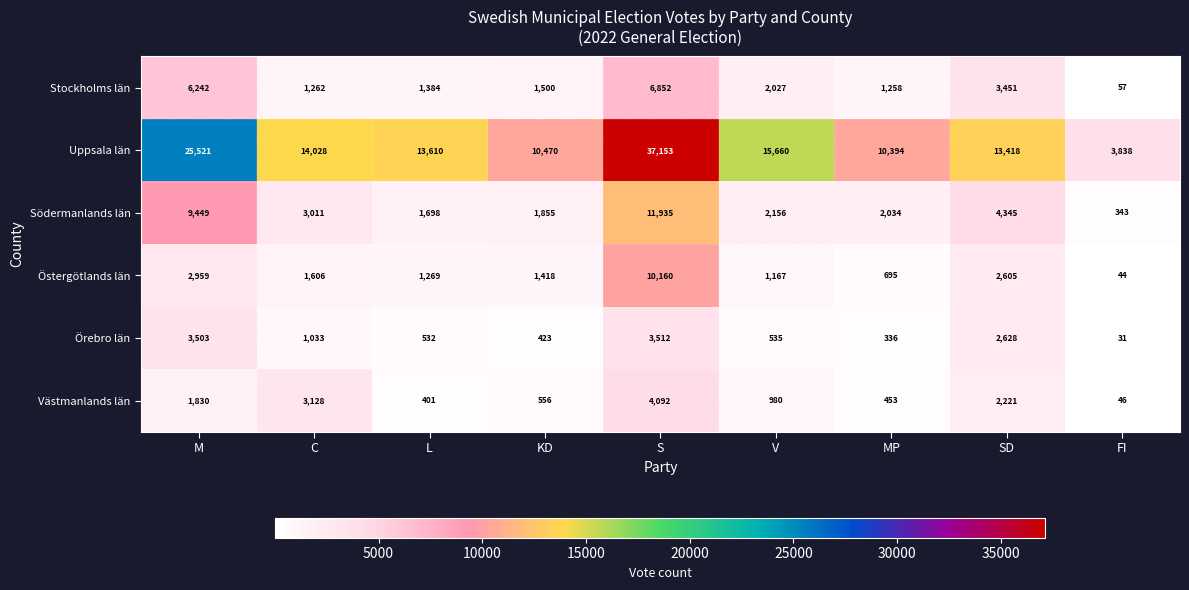

Which series changed the most between SD and FI?

Uppsala län